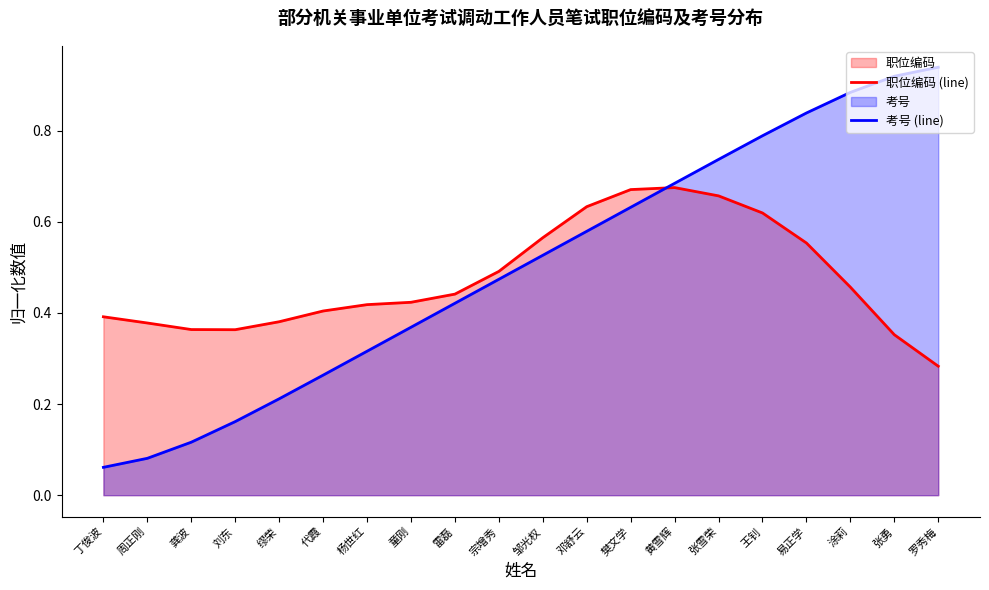

The value of 考号 (line) at 易正学 is 0.4. True or false?

False